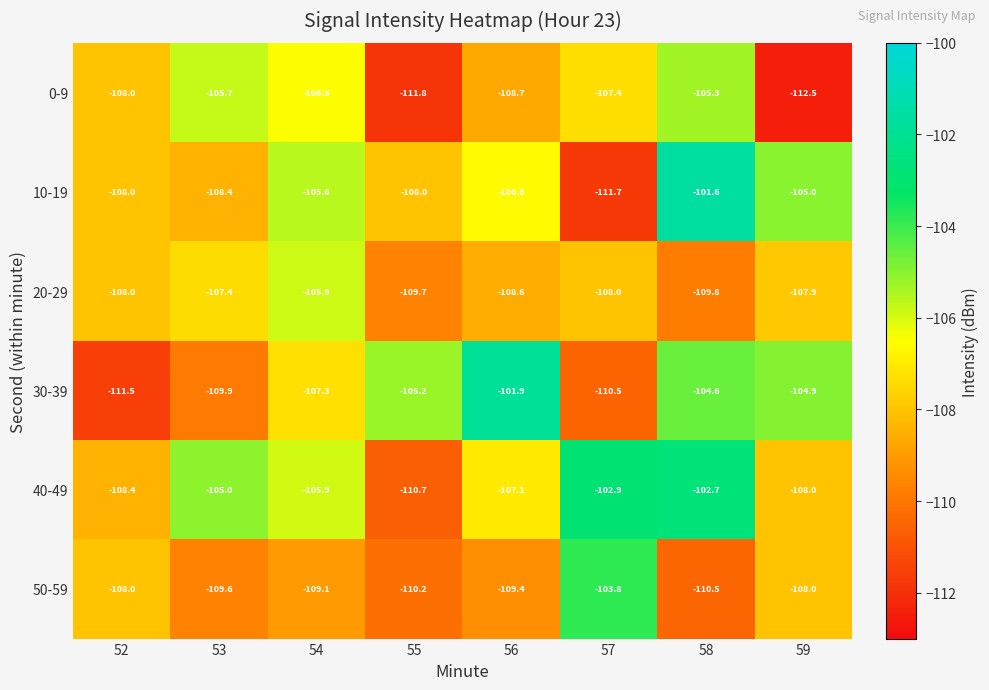

Which series has the largest range (max minus min)?

10-19